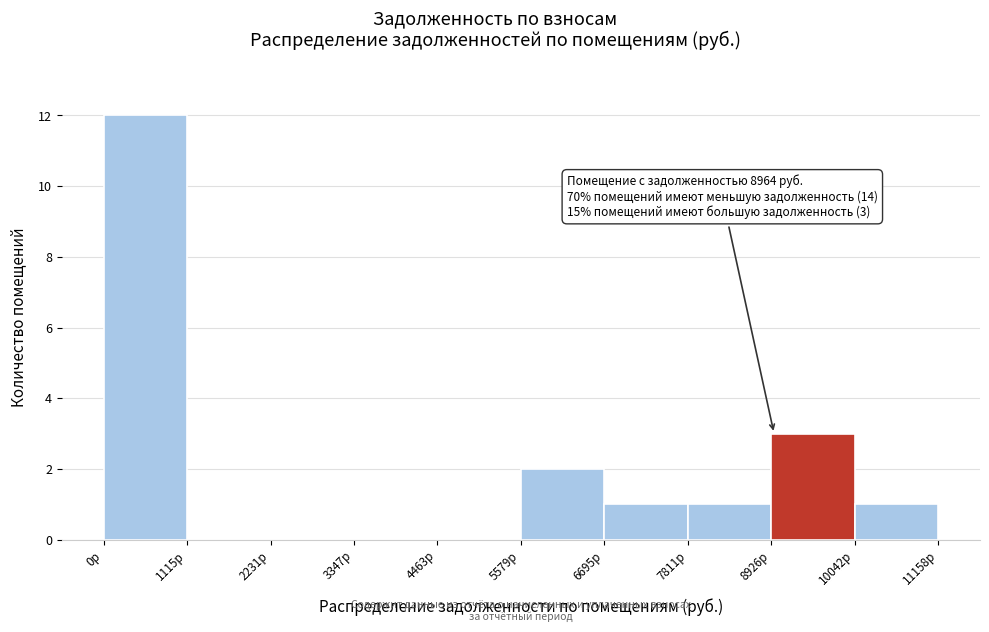

Over which range of the x-axis is the bar tallest?

0 to 1200